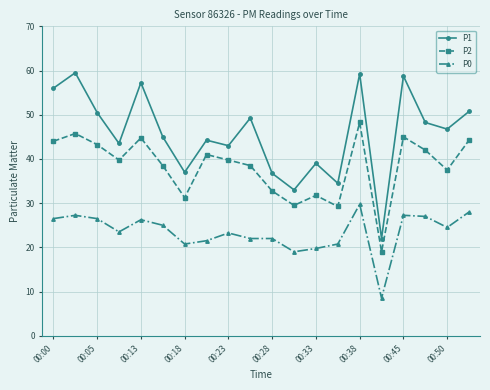

How many categories are shown in the chart?

20